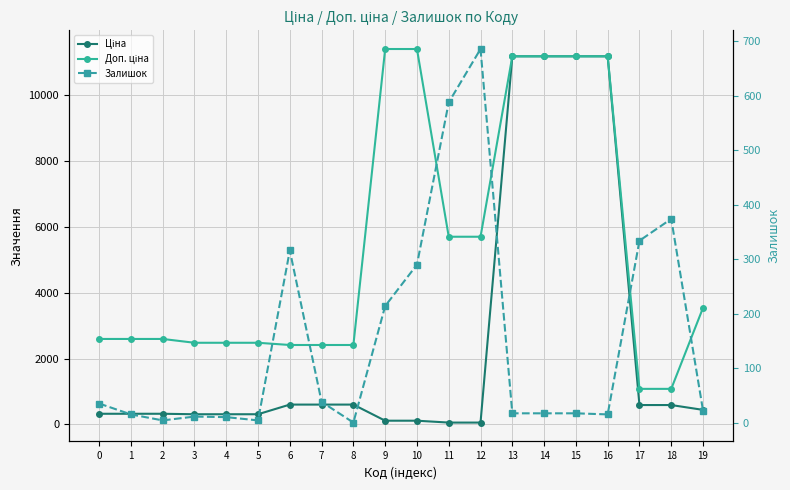

The value of Доп. ціна at 17 is 517.2. True or false?

False